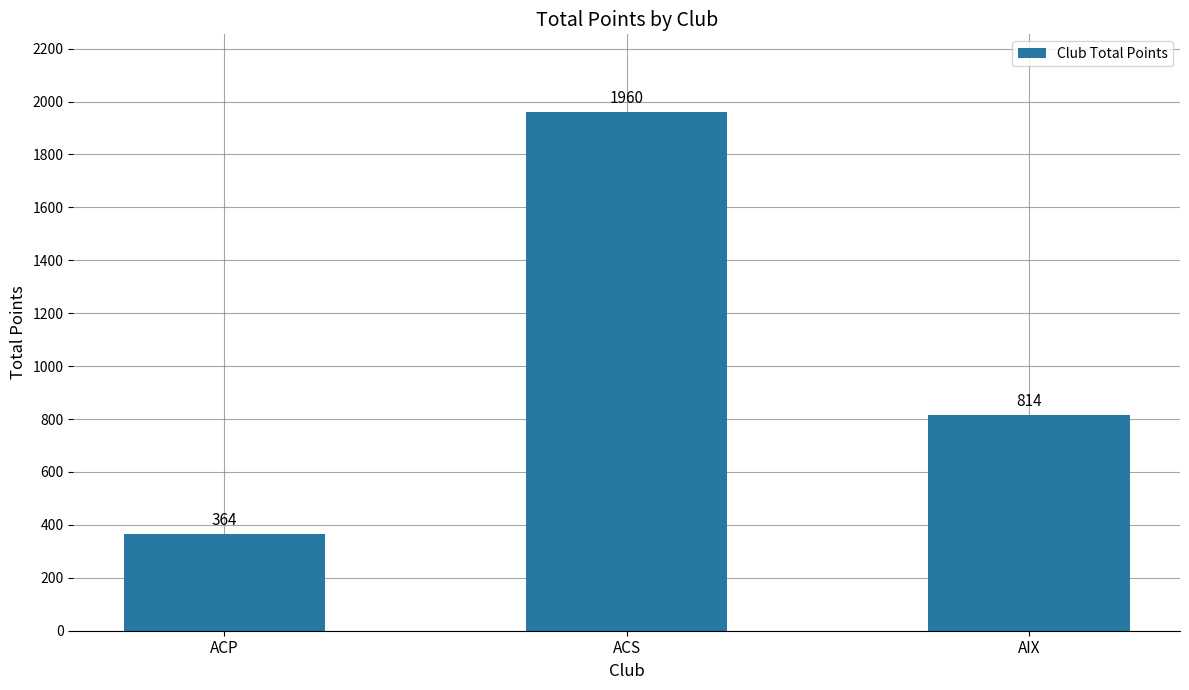

List the labels in order of value, smallest first.

ACP, AIX, ACS